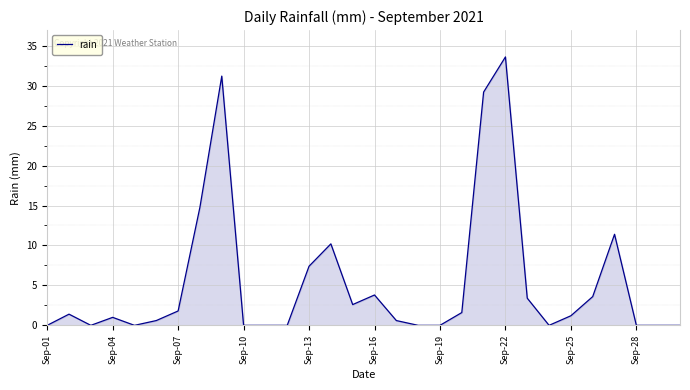

Count the number of data series in this chart.

1